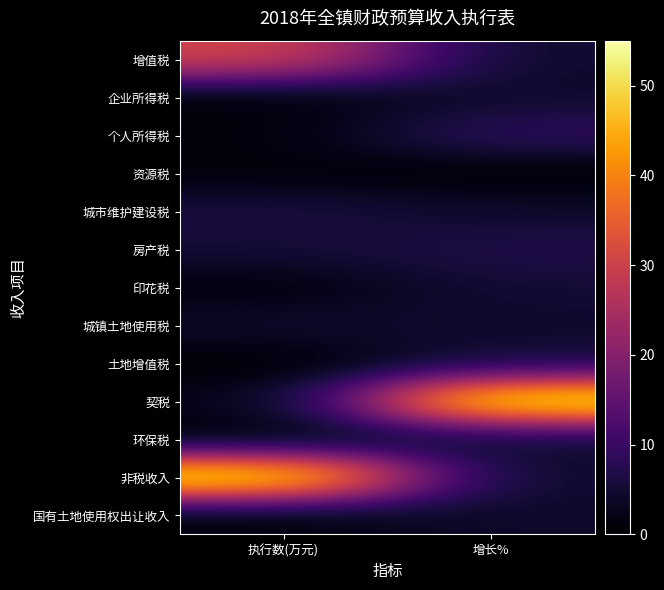

At which category is the sum across all series the highest?

增长%